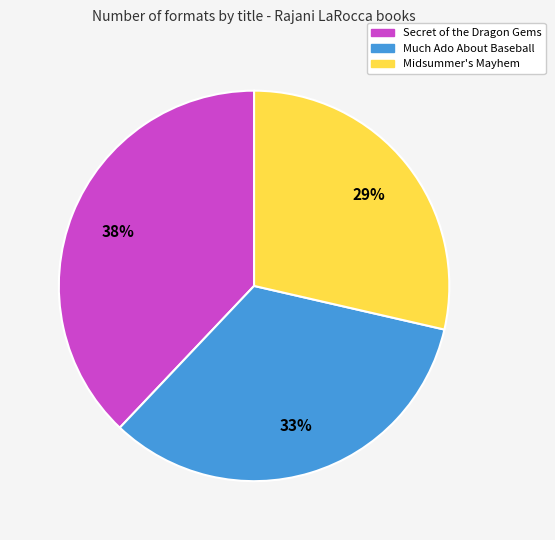

How many segments does this pie chart have?

3